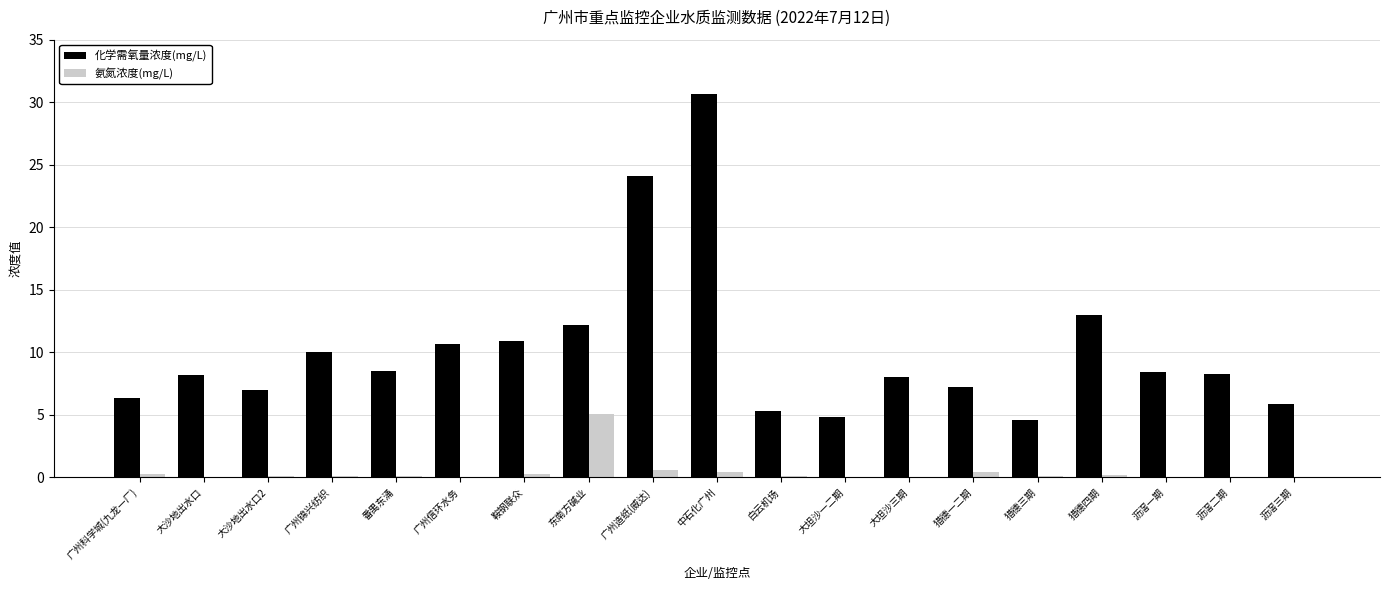

The 化学需氧量浓度(mg/L) series shows 8.3 at 沥滘二期. True or false?

True